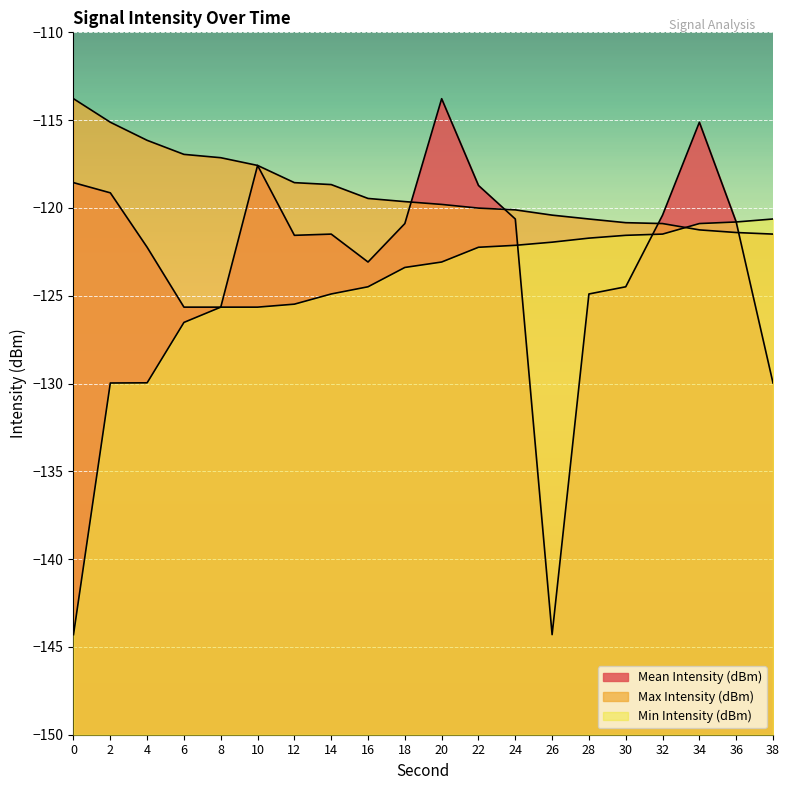

The value of Min Intensity (dBm) at 10 is -125.7. True or false?

True